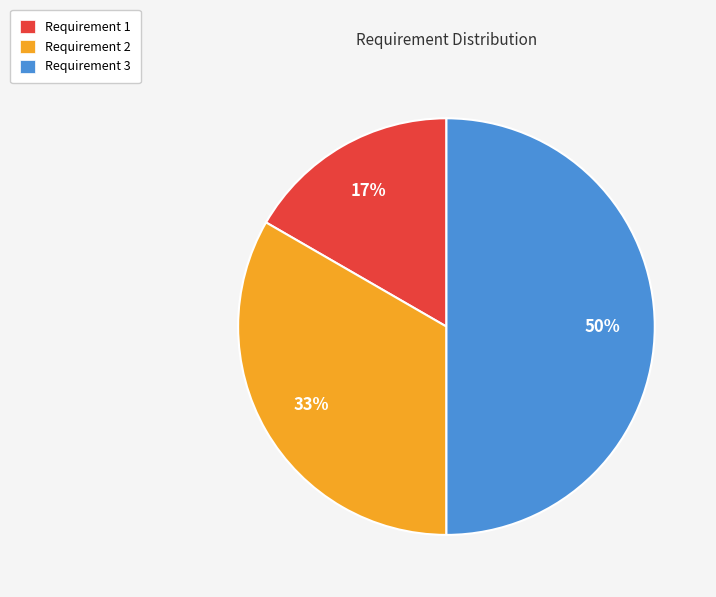

Is the sum of Requirement 2 and Requirement 3 greater than half?

Yes